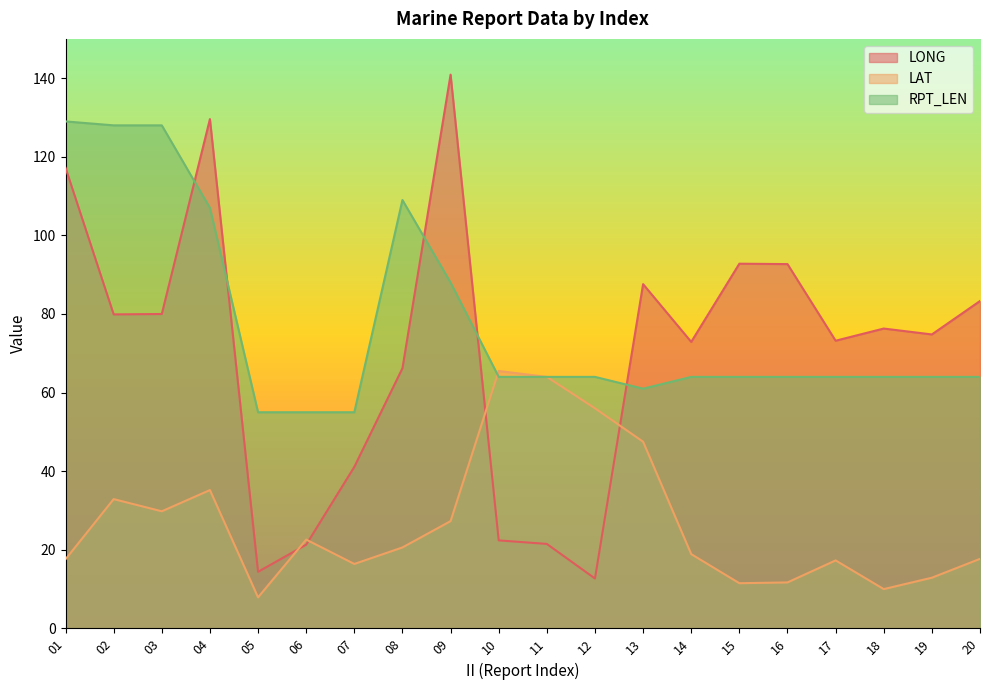

What is the difference between the maximum and second lowest values in the LONG series?

126.5